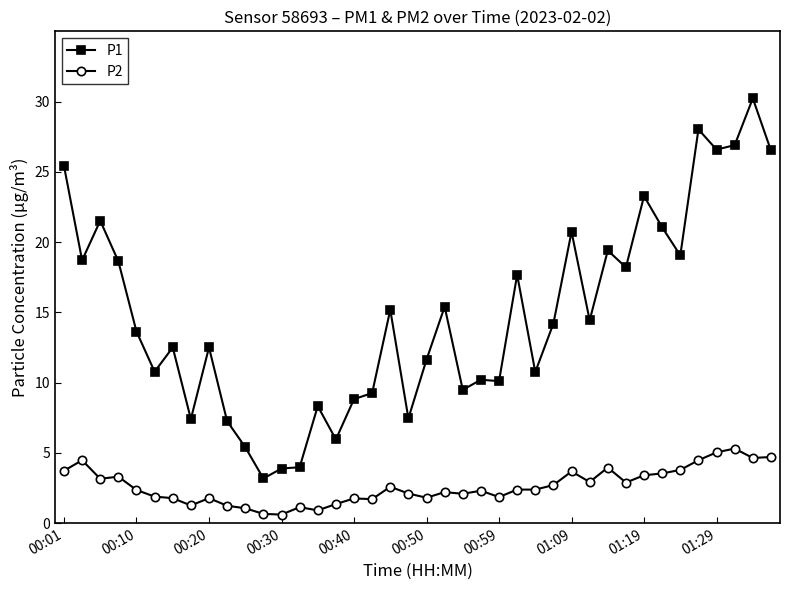

Which series has the largest range (max minus min)?

P1